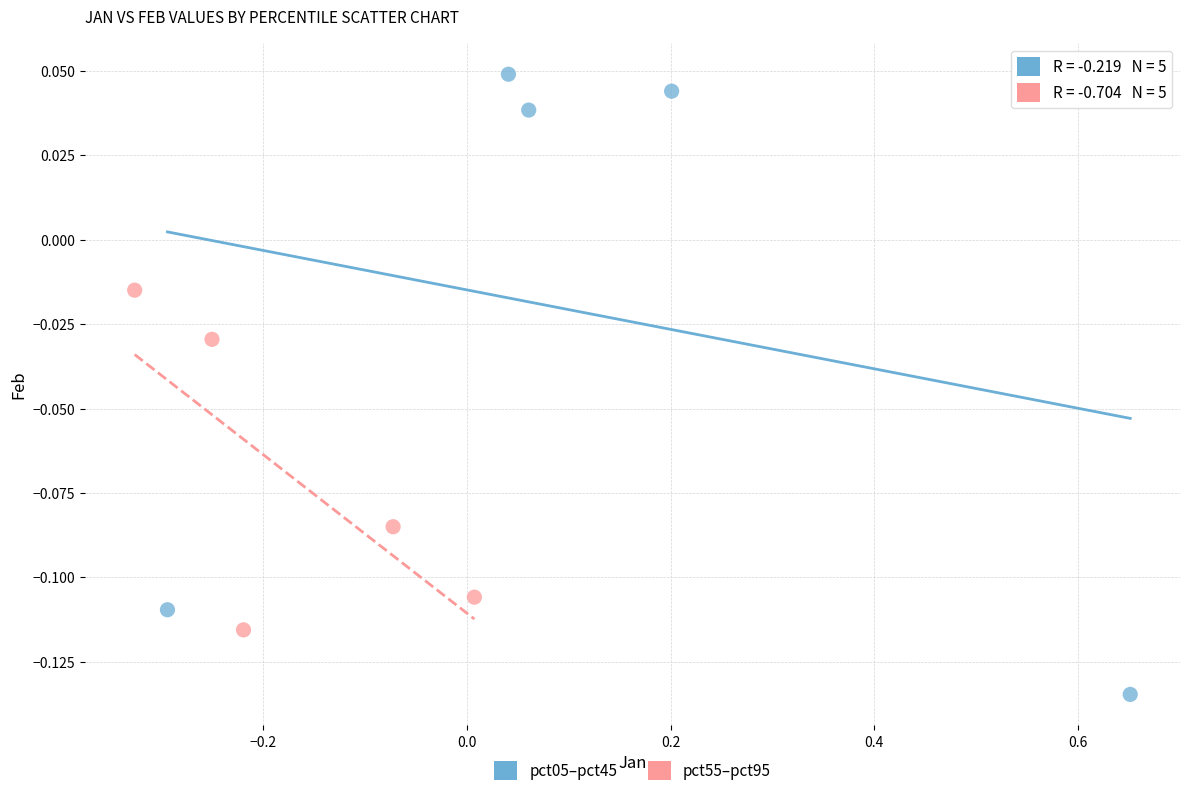

Which series has the largest Y range (max minus min)?

pct05–pct45